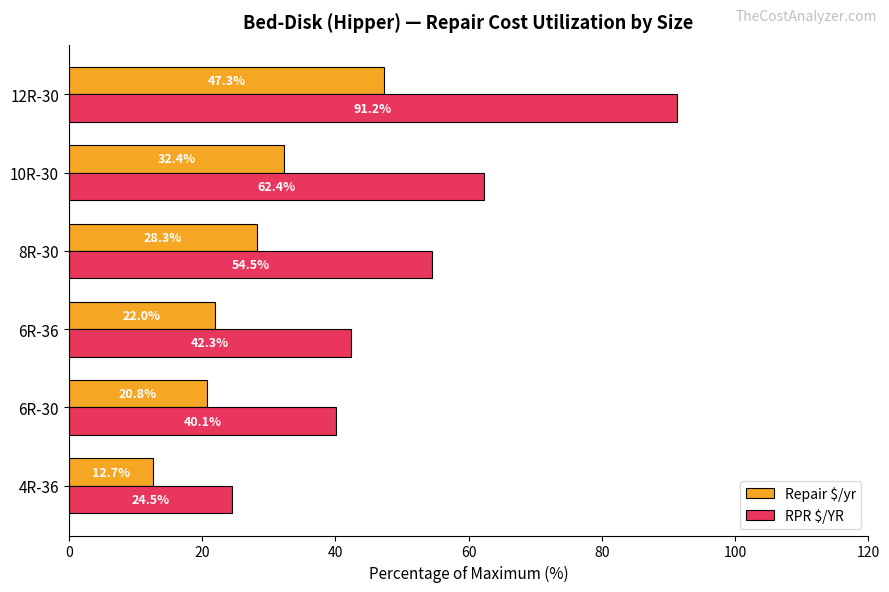

What is the total value across all series at 4R-36?

37.2